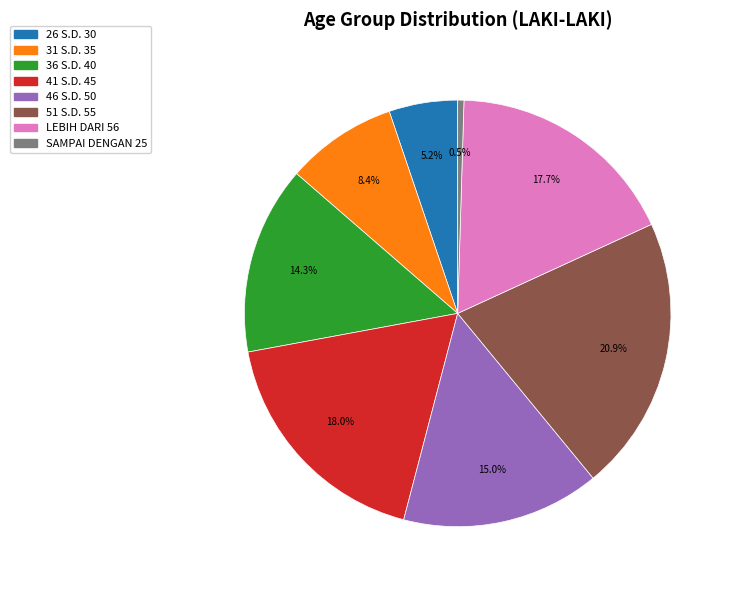

Is 31 S.D. 35 the majority of the pie?

No